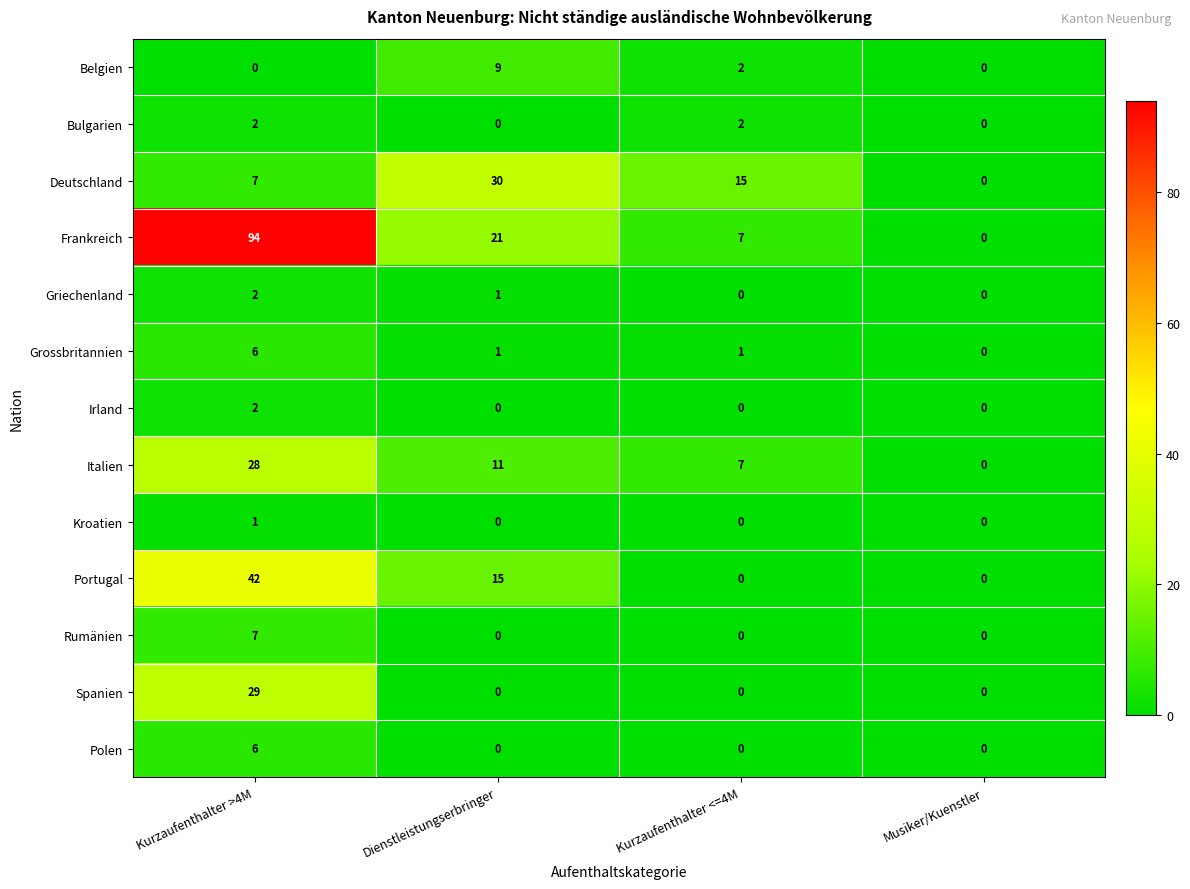

Which category has the lowest value in the Deutschland series?

Musiker/Kuenstler